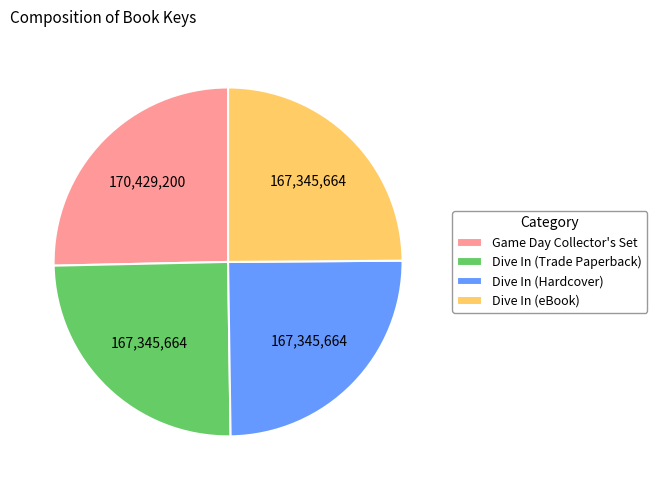

Is there a majority slice in this chart?

No